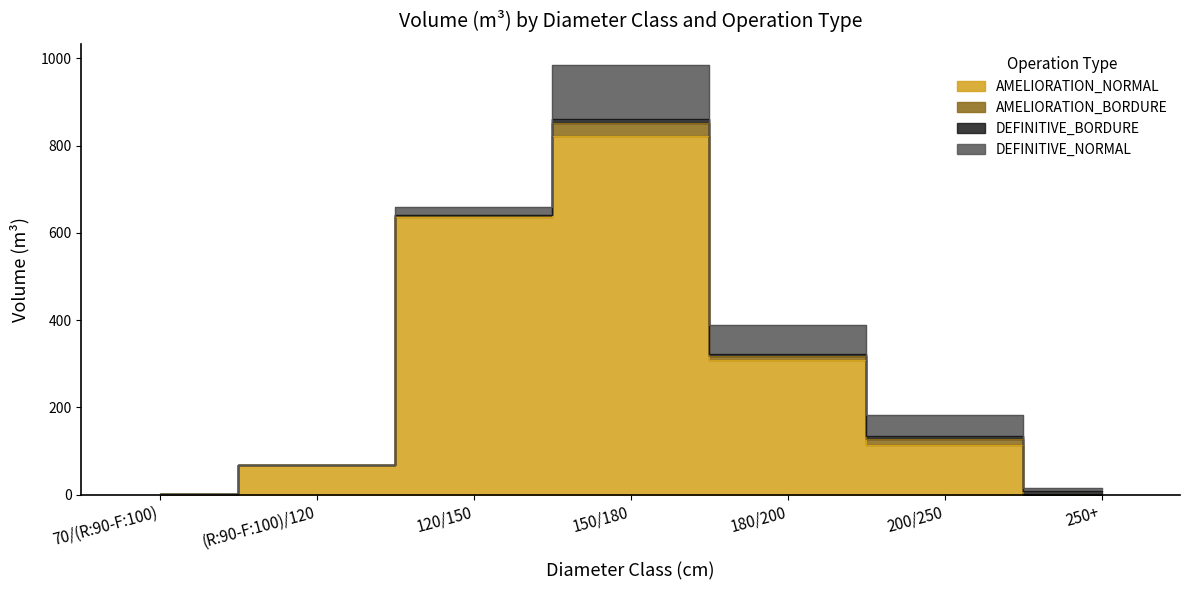

What is the difference between the maximum and minimum values in the DEFINITIVE_NORMAL series?

123.0